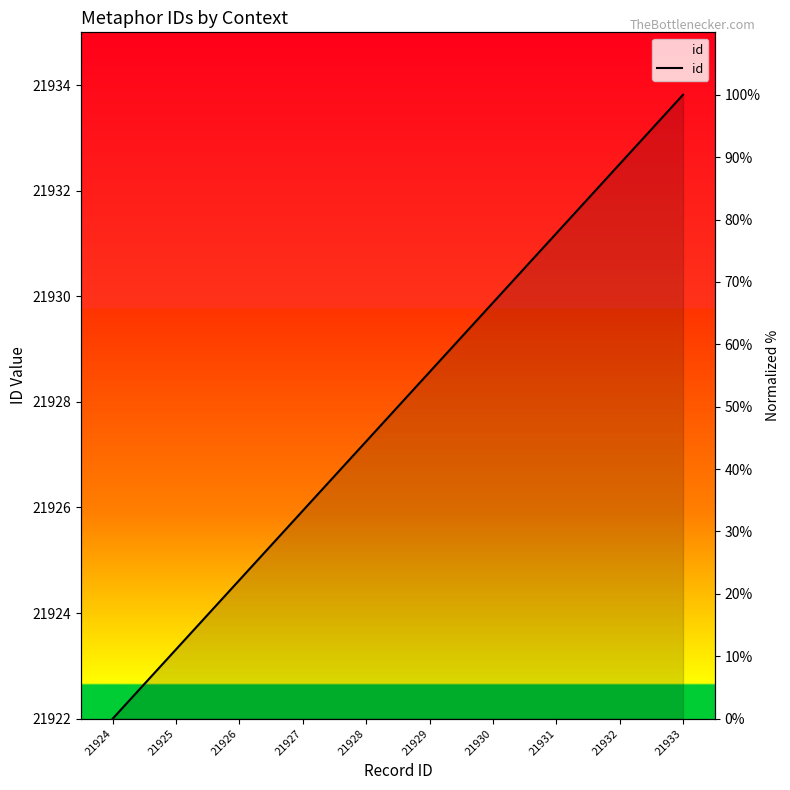

How many values are above zero?

9